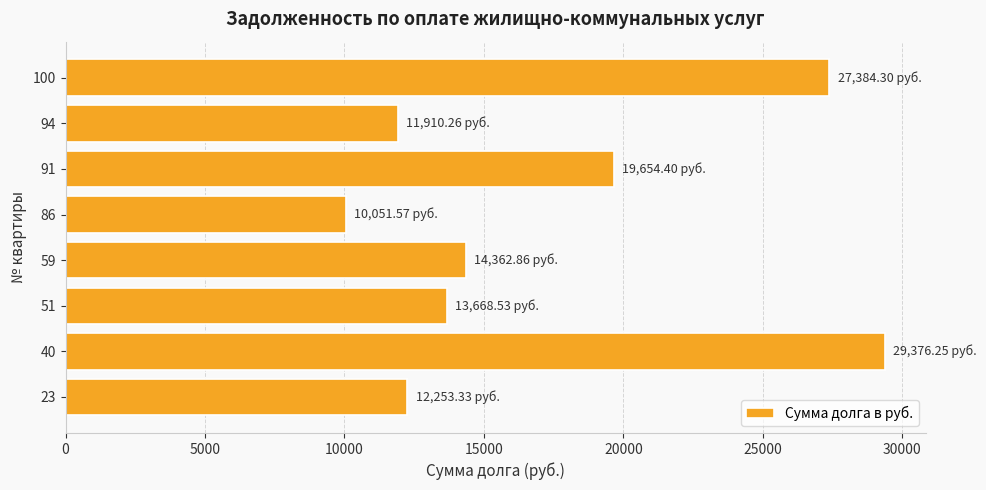

What is the minimum value shown in the chart?

10051.6